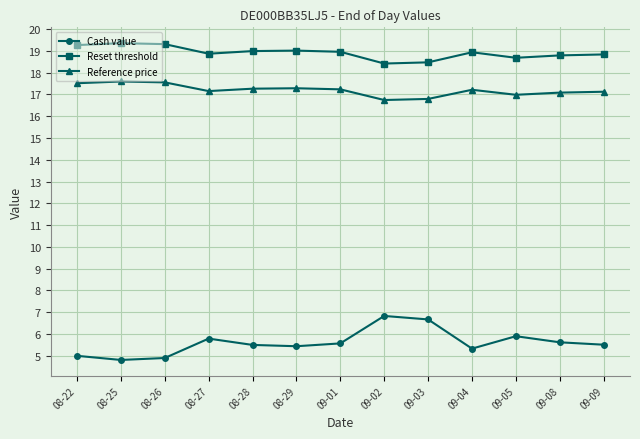

What is the label of the 1st point from the right?

09-09